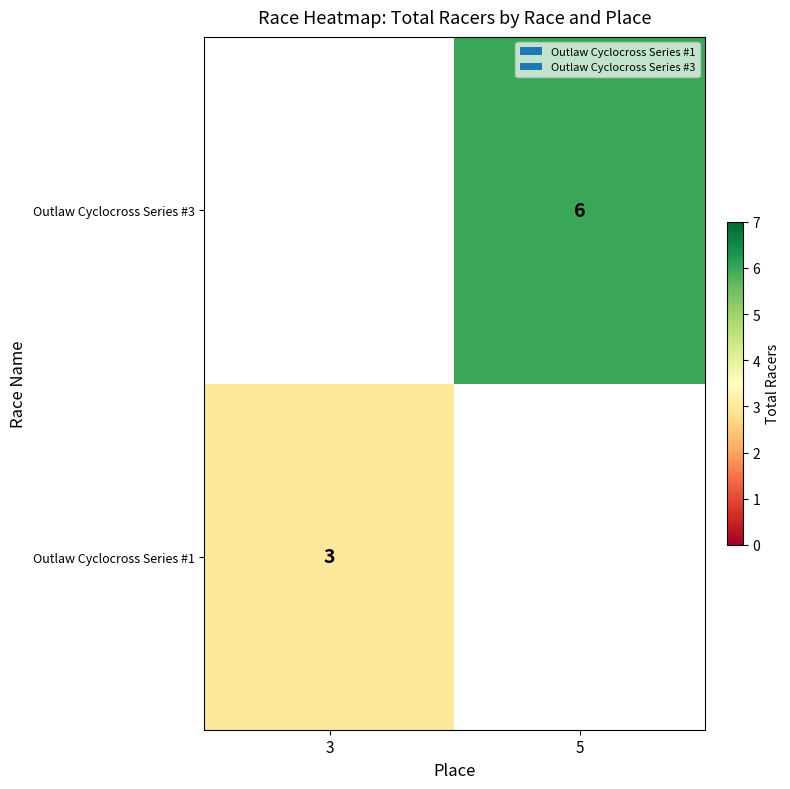

The Outlaw Cyclocross Series #3 series shows 6 at 5. True or false?

True